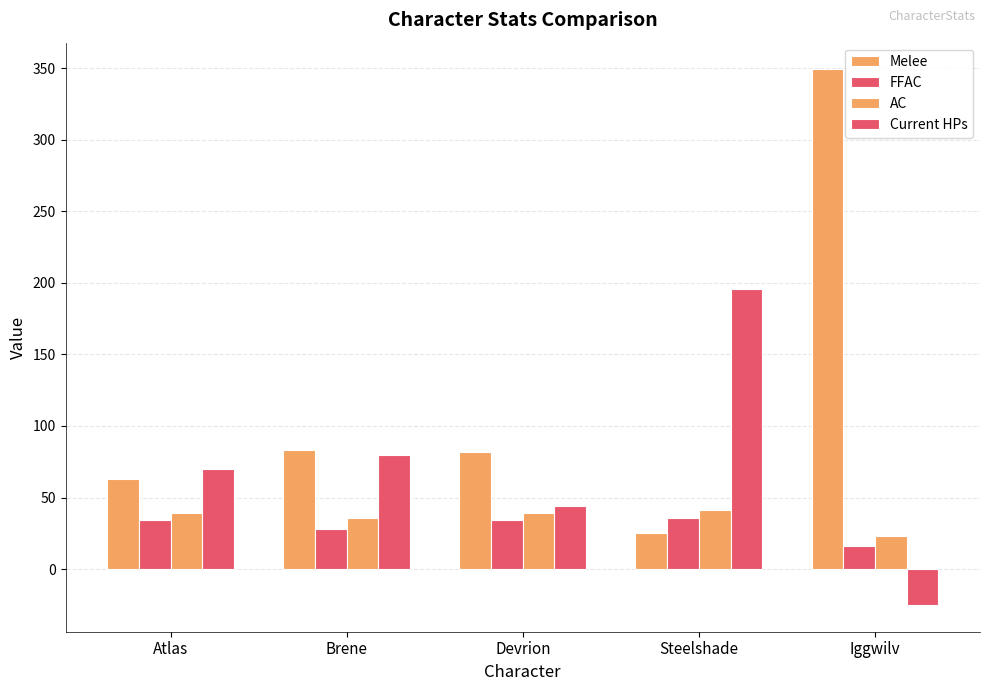

What is the value of the FFAC bar at the 5th from the left?

16